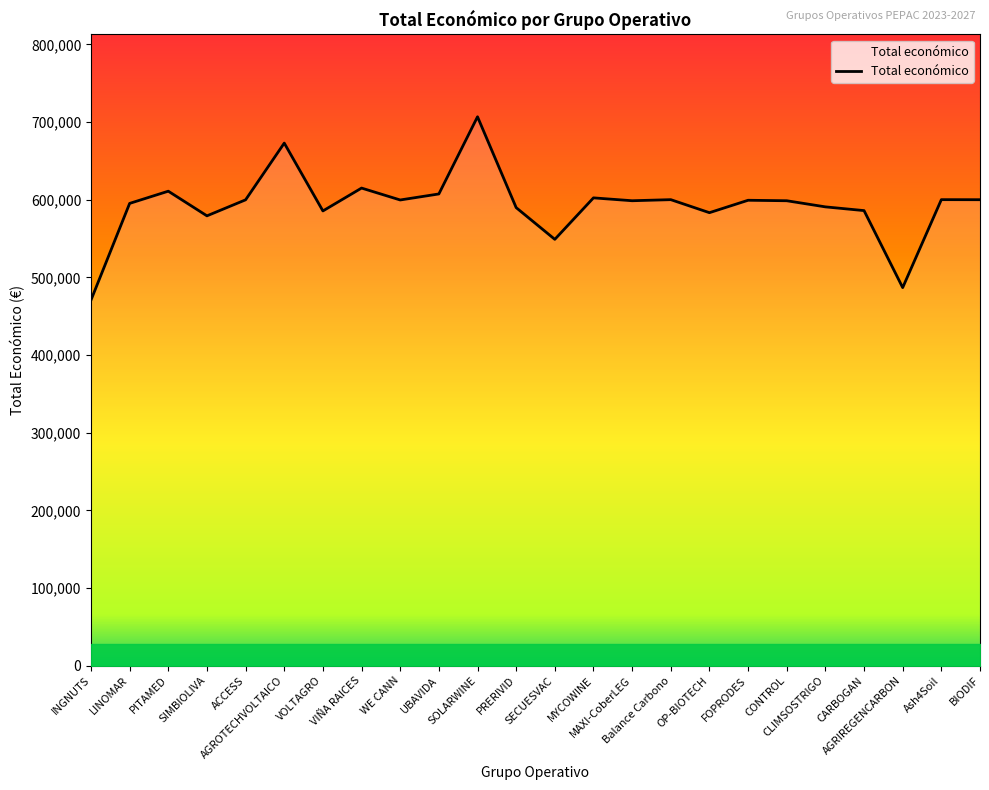

What is the maximum value shown in the chart?

706697